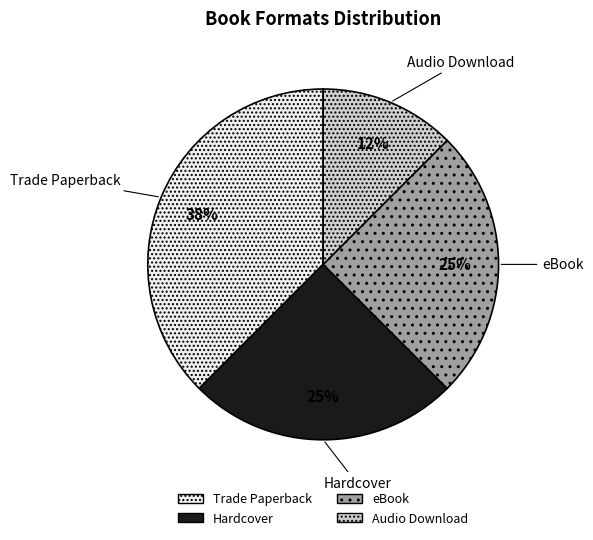

Which category has the biggest portion of the pie?

Trade Paperback